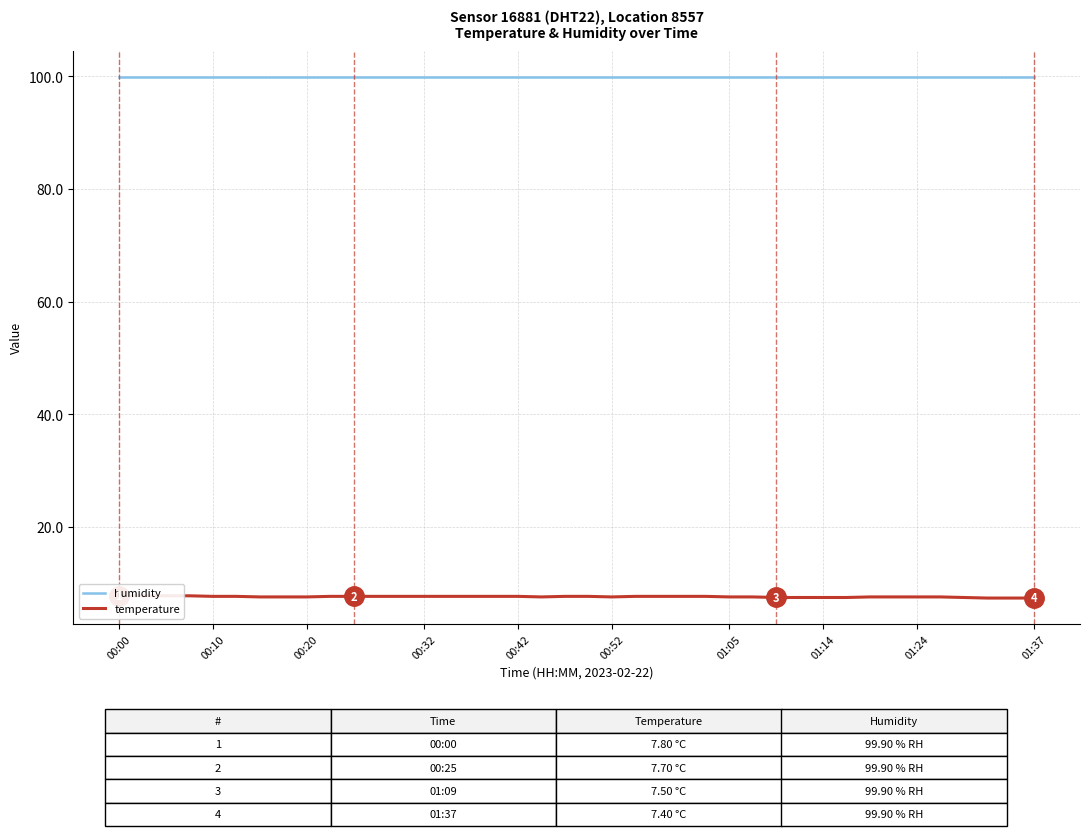

Reading right to left, extract all data points from this chart.

humidity: 99.9	99.9	99.9	99.9	99.9	99.9	99.9	99.9	99.9	99.9	99.9	99.9	99.9	99.9	99.9	99.9	99.9	99.9	99.9	99.9	99.9	99.9	99.9	99.9	99.9	99.9	99.9	99.9	99.9	99.9	99.9	99.9	99.9	99.9	99.9	99.9	99.9	99.9	99.9	99.9
temperature: 7.4	7.4	7.4	7.5	7.6	7.6	7.6	7.6	7.5	7.5	7.5	7.5	7.6	7.6	7.7	7.7	7.7	7.7	7.6	7.7	7.7	7.6	7.7	7.7	7.7	7.7	7.7	7.7	7.7	7.7	7.7	7.6	7.6	7.6	7.7	7.7	7.8	7.8	7.8	7.8